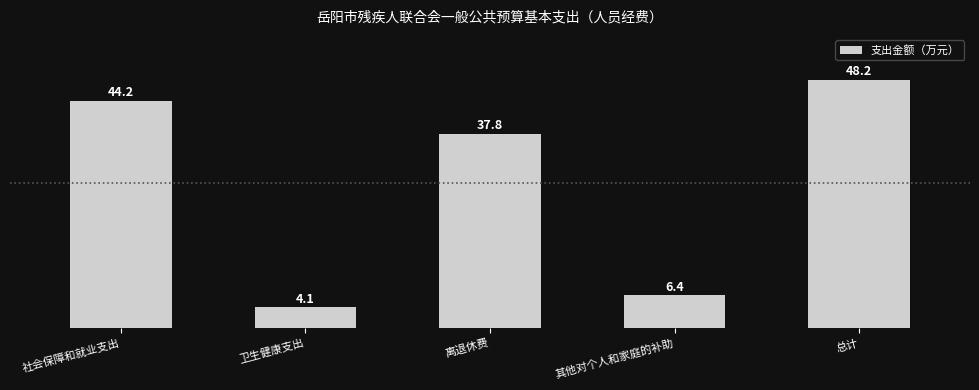

What is the difference between the second highest and minimum values?

40.1